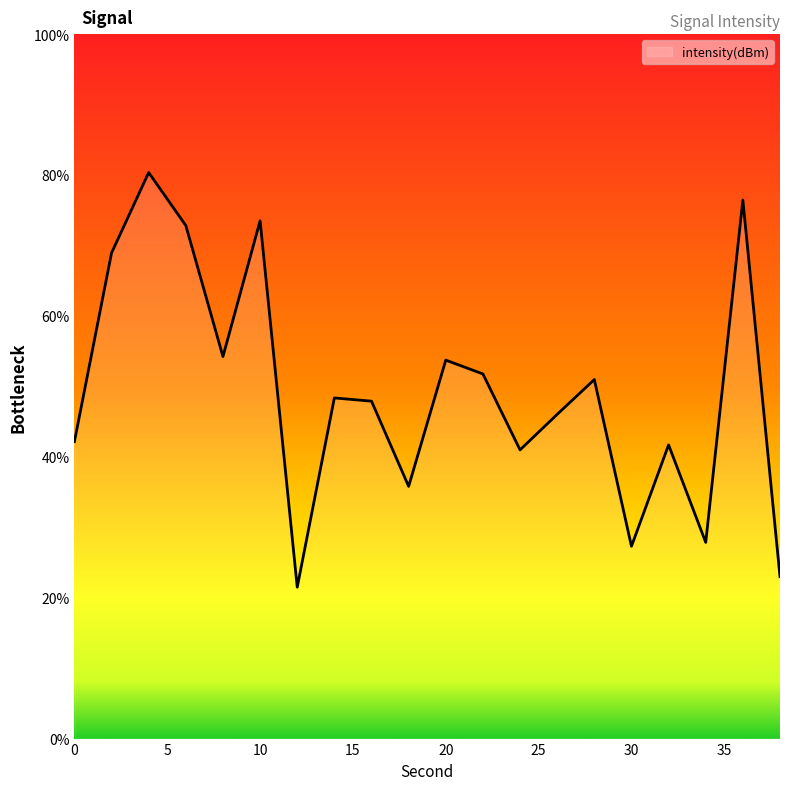

What is the difference between the maximum and minimum values?

58.9